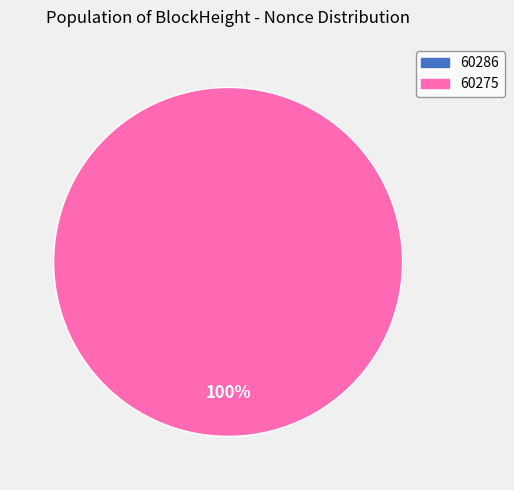

To the nearest percent, what portion does 60275 represent?

100%